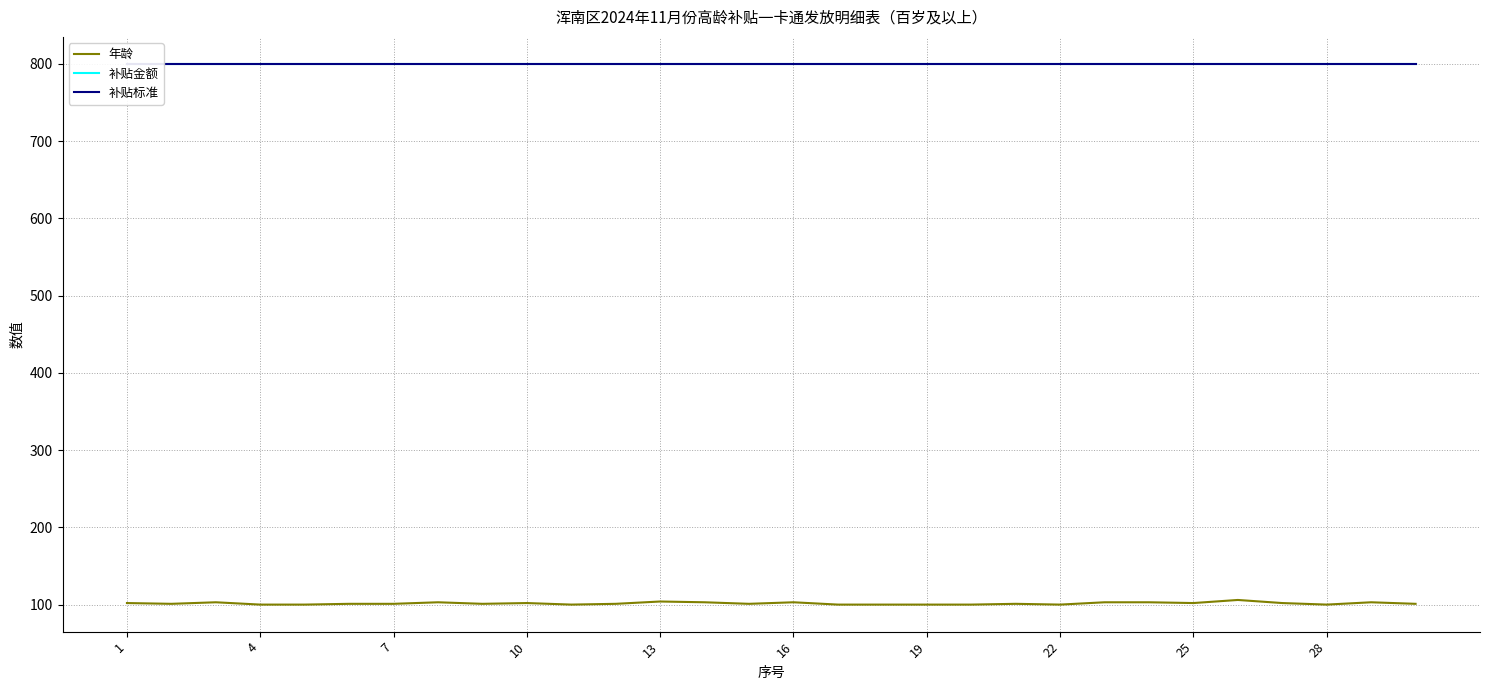

At how many categories does at least one series exceed 173?

30